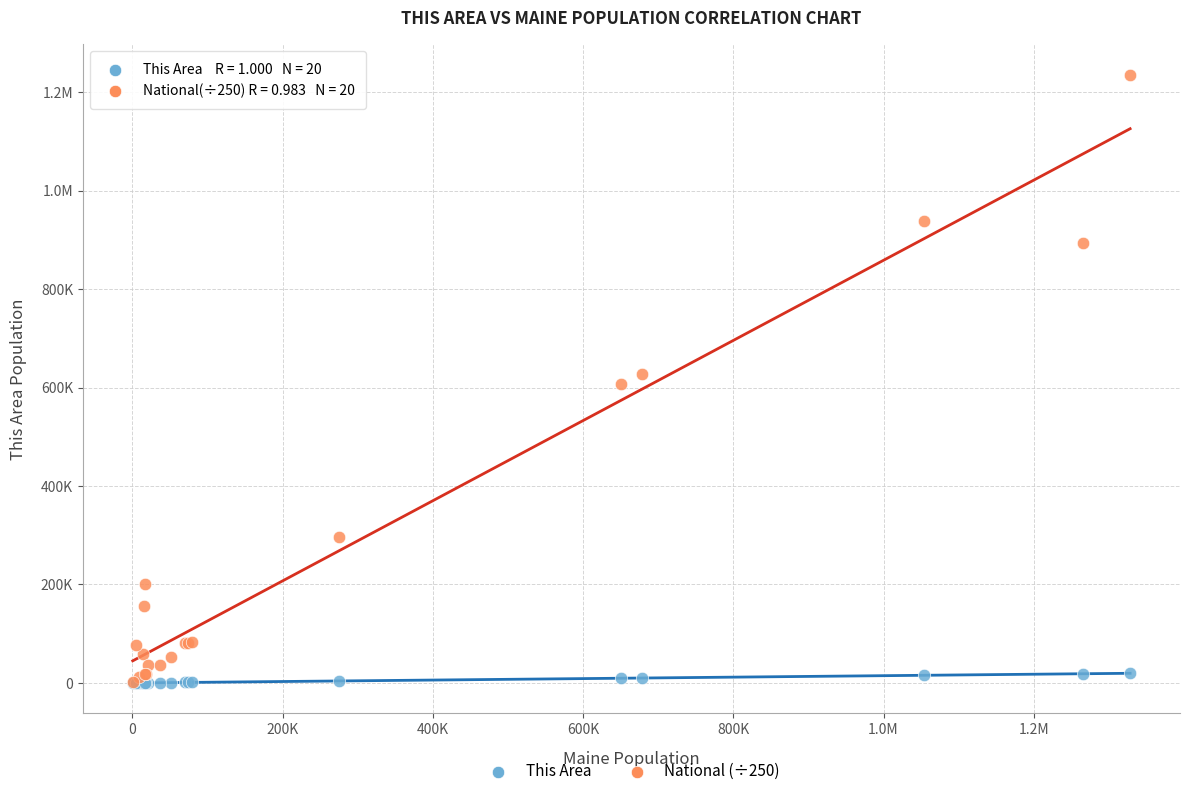

What are all the series names shown in the legend?

This Area, National (÷250)